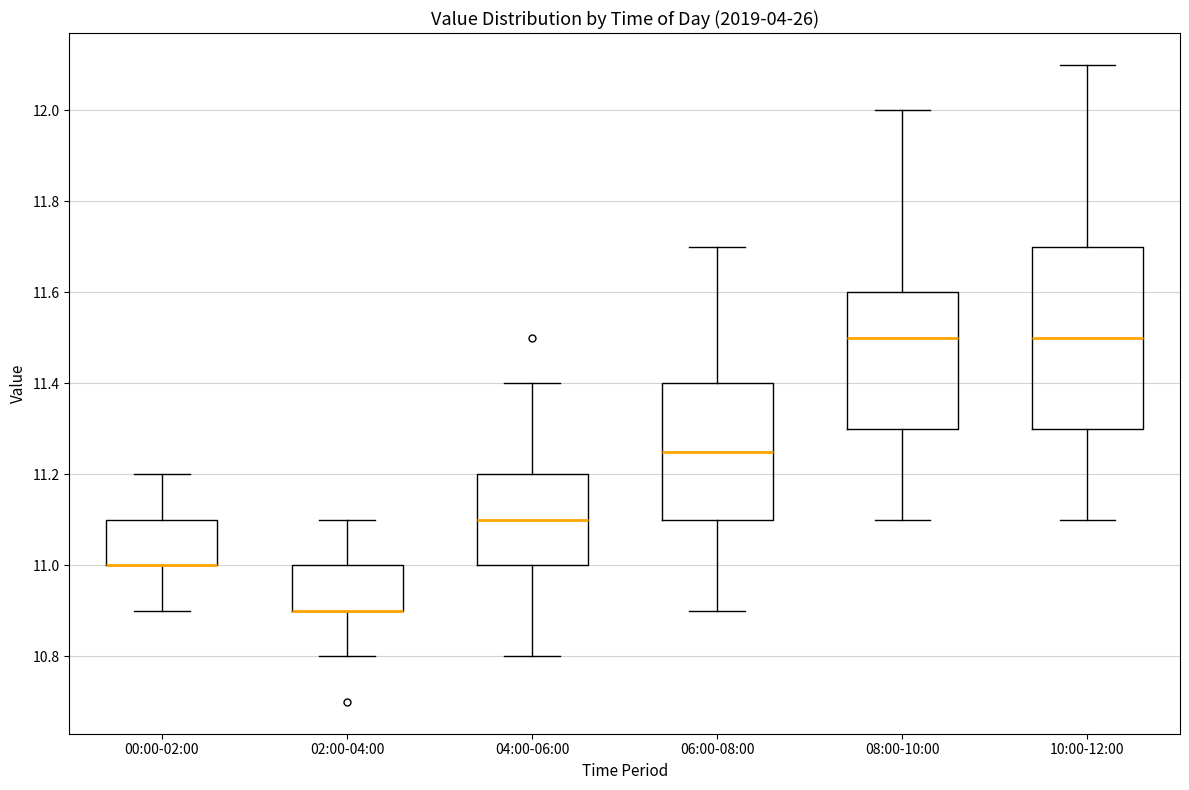

Reading left to right, read every box against the y-axis: the position of its median line, the range the box covers, and the ends of its whiskers. The values are not printed on the chart, so give them approximately, as read against the axis.

00:00-02:00: median 11.00 (drawn on the box's lower edge), box 11.00 to 11.10, whiskers 10.90 to 11.20
02:00-04:00: median 10.90 (drawn on the box's lower edge), box 10.90 to 11.00, whiskers 10.80 to 11.10
04:00-06:00: median 11.10, box 11.00 to 11.20, whiskers 10.80 to 11.40
06:00-08:00: median 11.26, box 11.10 to 11.40, whiskers 10.90 to 11.70
08:00-10:00: median 11.50, box 11.30 to 11.60, whiskers 11.10 to 12.00
10:00-12:00: median 11.50, box 11.30 to 11.70, whiskers 11.10 to 12.10